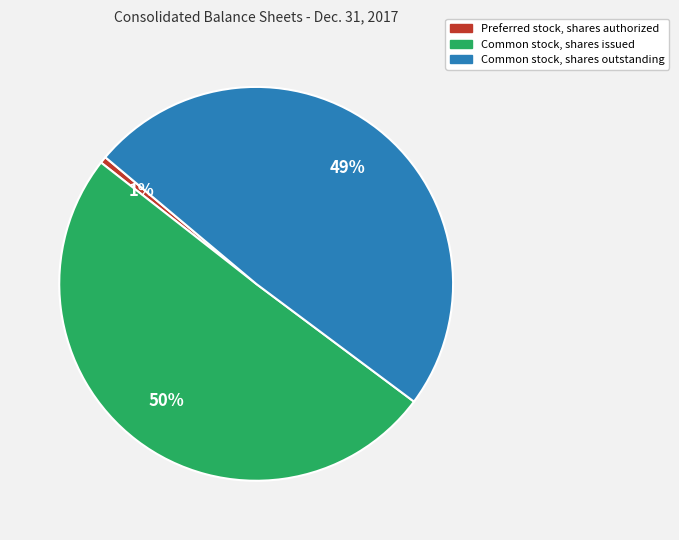

To the nearest percent, what is the average slice percentage?

33%